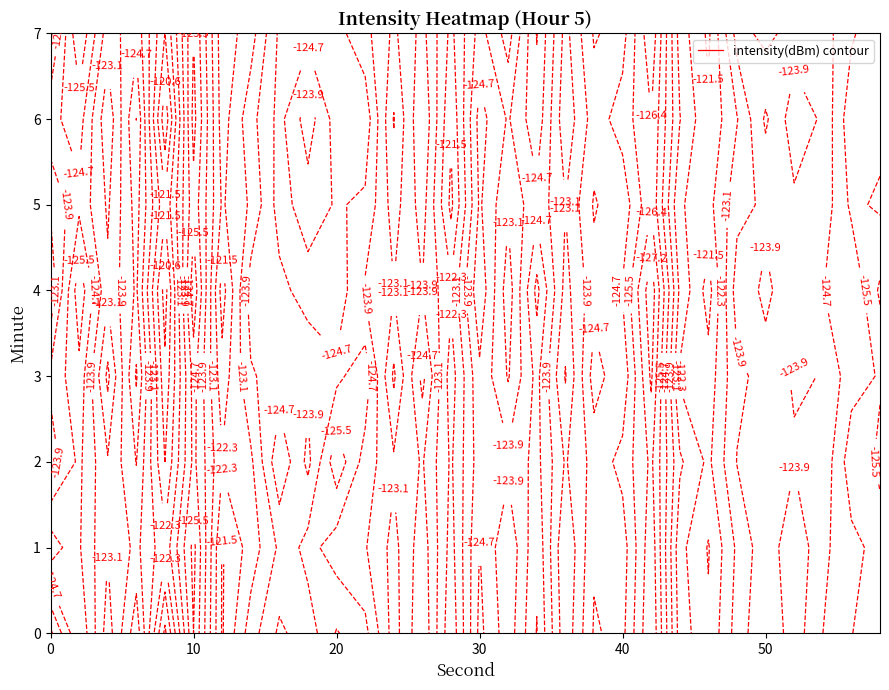

Which category has the highest value across all series?

4